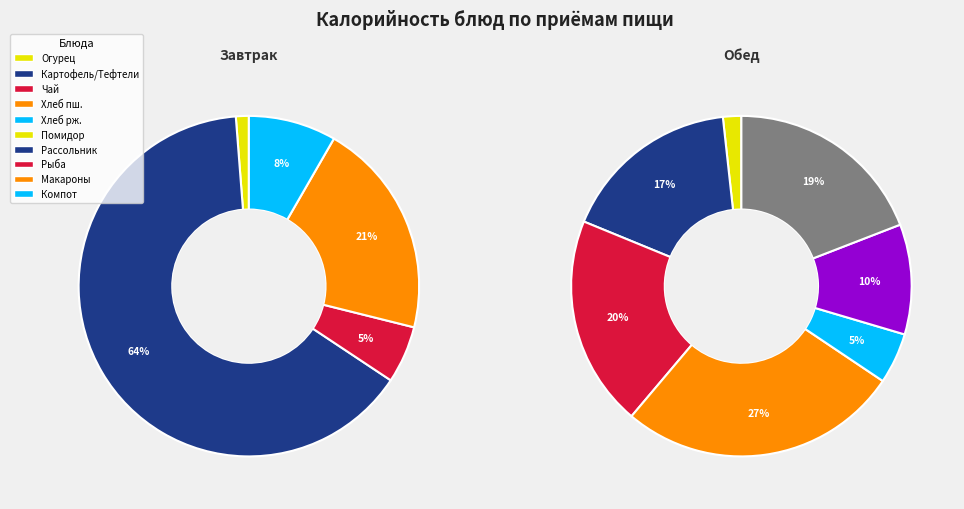

What is the largest slice in the pie chart?

Картофель отварной / Тефтели